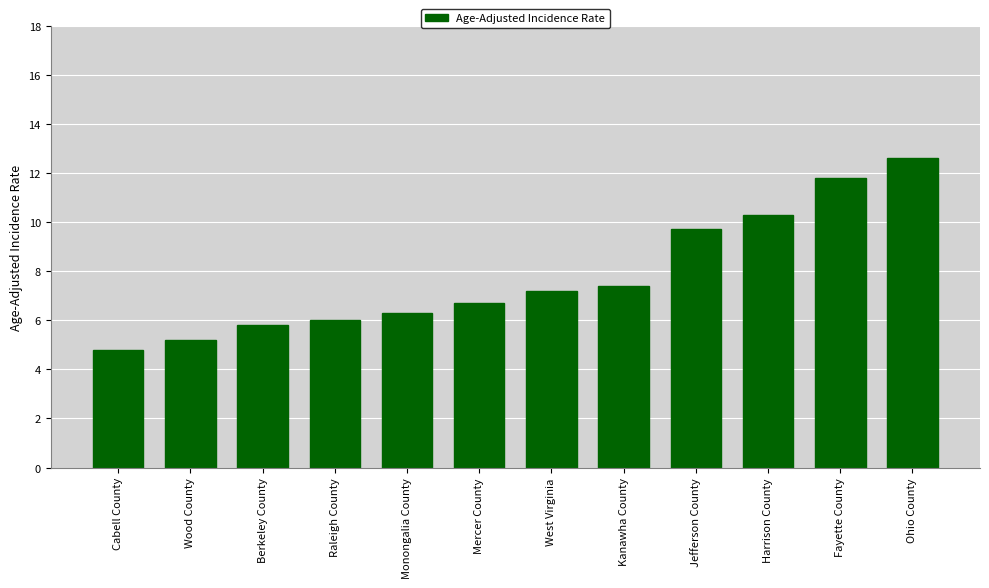

Reading left to right, transcribe all the data shown in this chart.

Cabell County=4.8	Wood County=5.2	Berkeley County=5.8	Raleigh County=6.0	Monongalia County=6.3	Mercer County=6.7	West Virginia=7.2	Kanawha County=7.4	Jefferson County=9.7	Harrison County=10.3	Fayette County=11.8	Ohio County=12.6